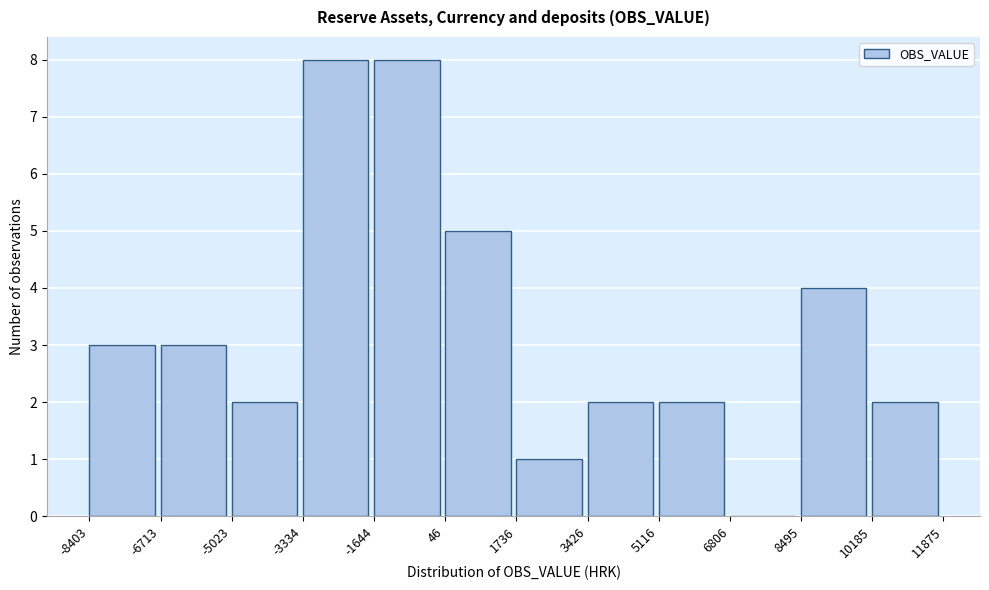

Reading left to right, transcribe this chart: for each bar, give the range it covers on the x-axis and its height. The values are not printed on the chart, so give them approximately, as read against the axis.

-8403 to -6713: 3
-6713 to -5023: 3
-5023 to -3334: 2
-3334 to -1644: 8
-1644 to 46: 8
46 to 1736: 5
1736 to 3426: 1
3426 to 5116: 2
5116 to 6806: 2
6806 to 8495: 0
8495 to 10185: 4
10185 to 11875: 2